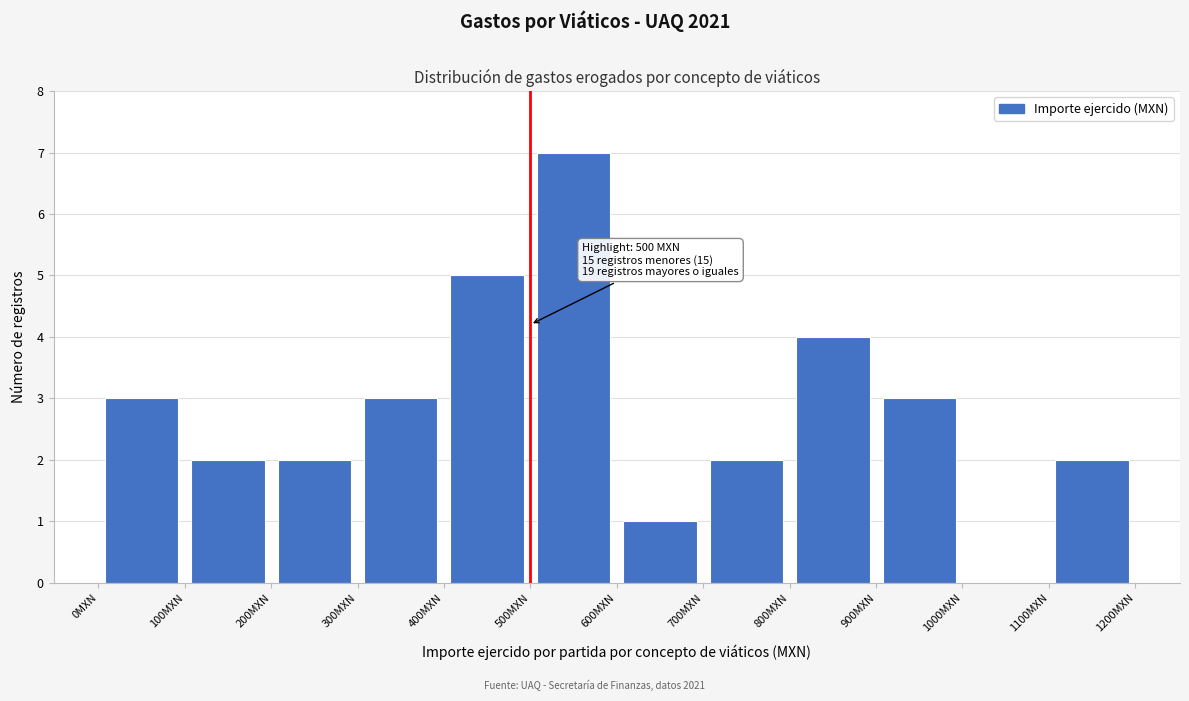

Which range on the x-axis has the tallest bar?

500 to 600